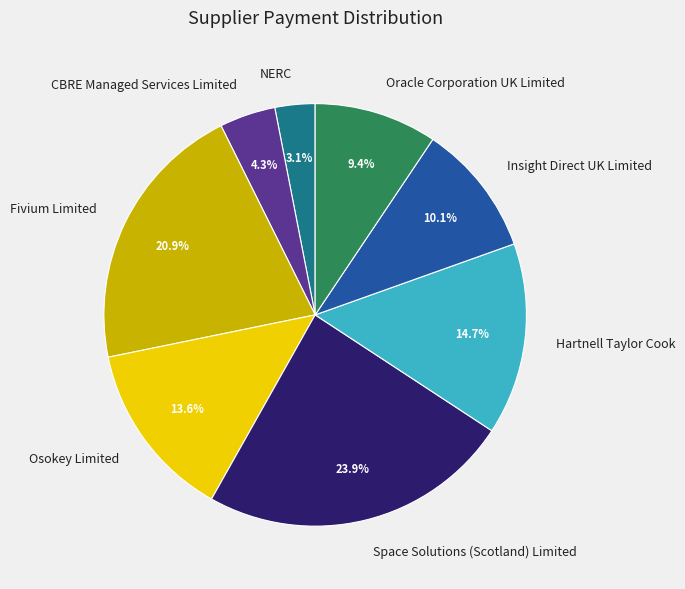

Rank the categories by value from lowest to highest.

NERC, CBRE Managed Services Limited, Oracle Corporation UK Limited, Insight Direct UK Limited, Osokey Limited, Hartnell Taylor Cook, Fivium Limited, Space Solutions (Scotland) Limited